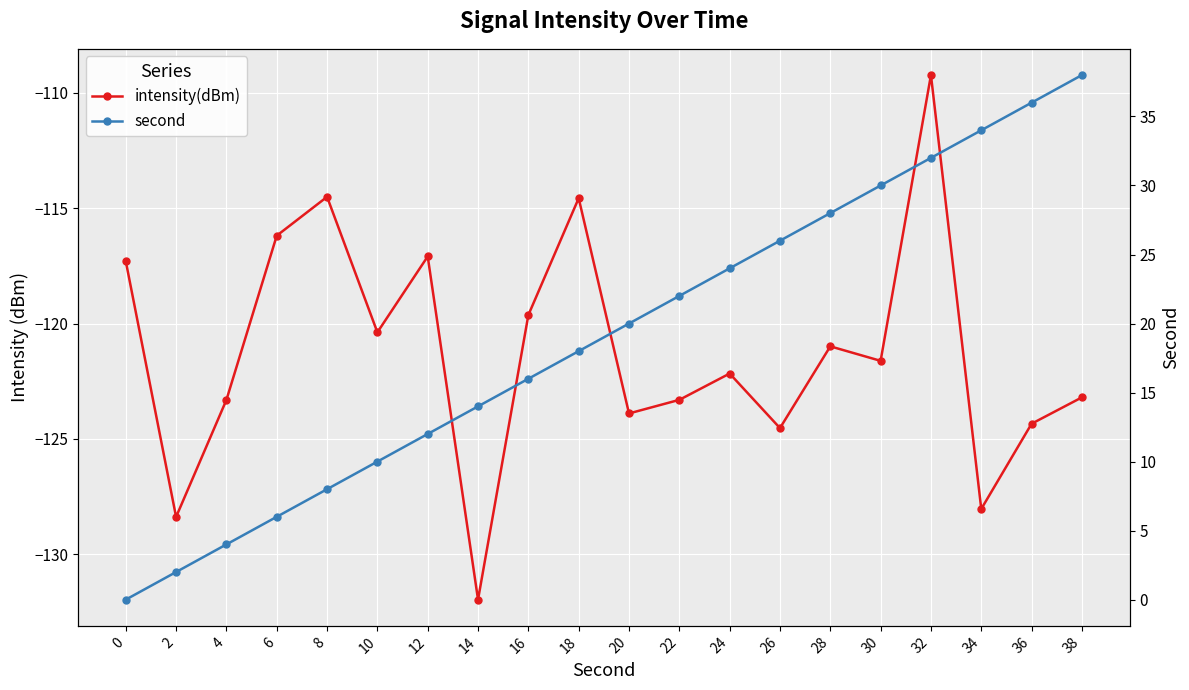

Where is the first local maximum for intensity(dBm)?

8